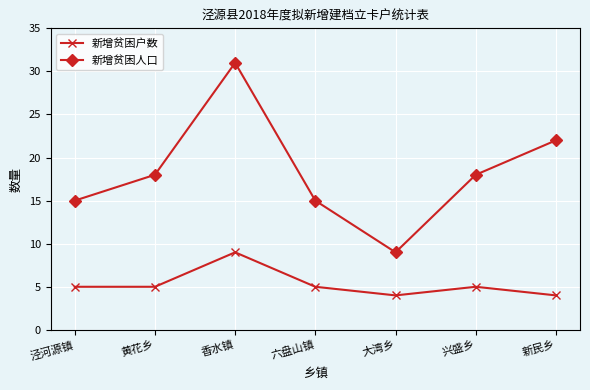

What is the difference between the maximum and minimum values in the 新增贫困人口 series?

22